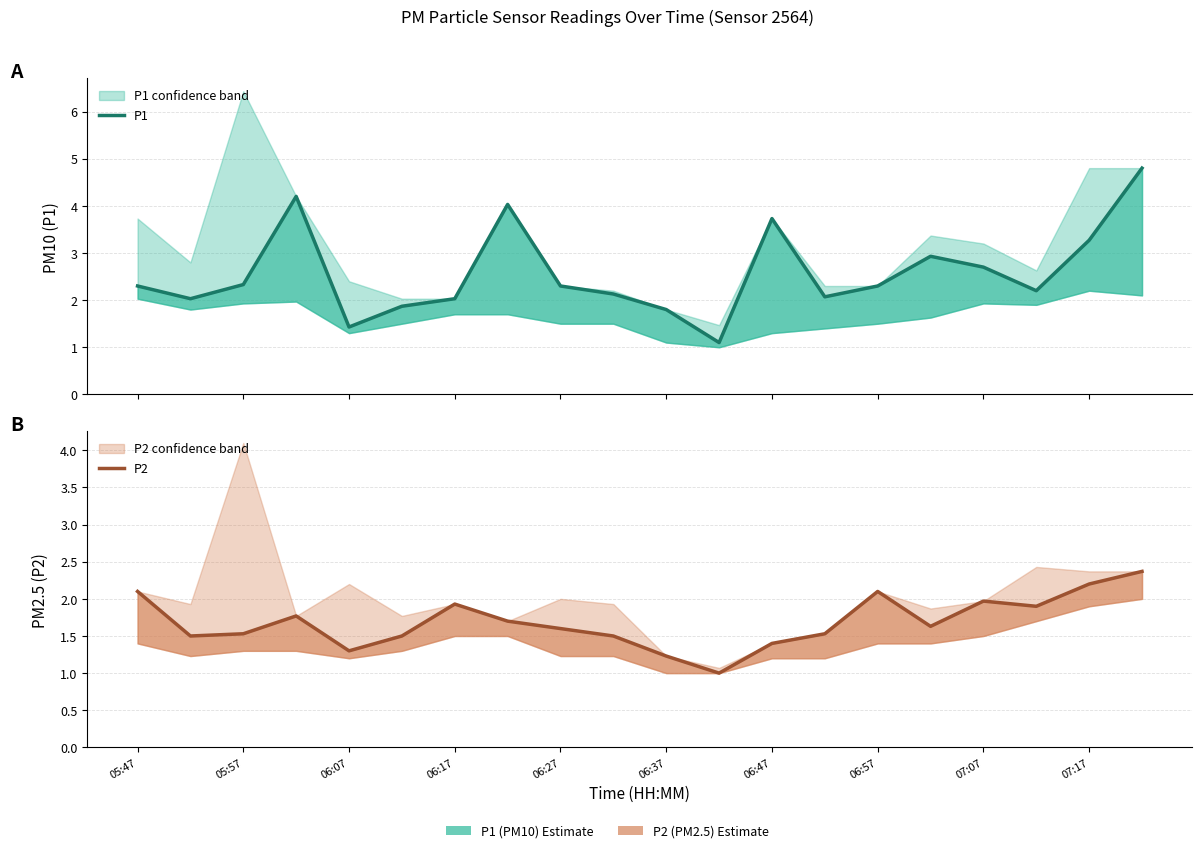

How many series are shown in this chart?

2